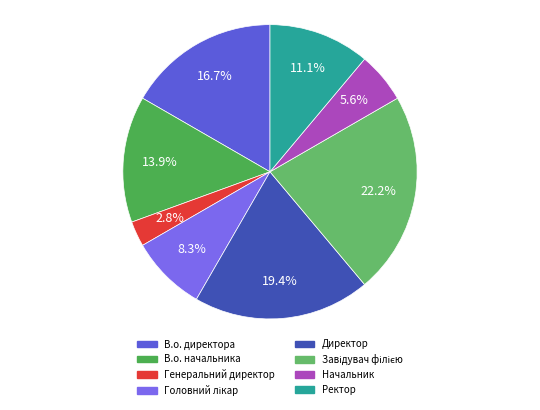

Which category has the biggest portion of the pie?

Завідувач філією